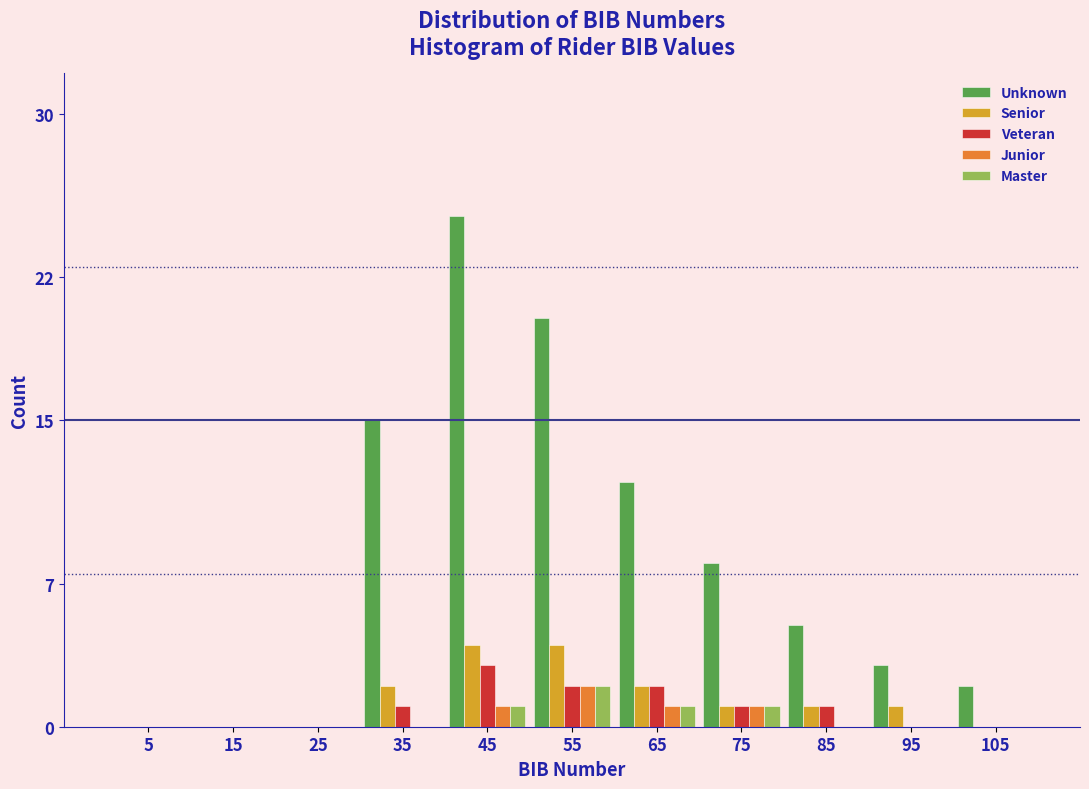

What is the highest value of the Unknown series?

25